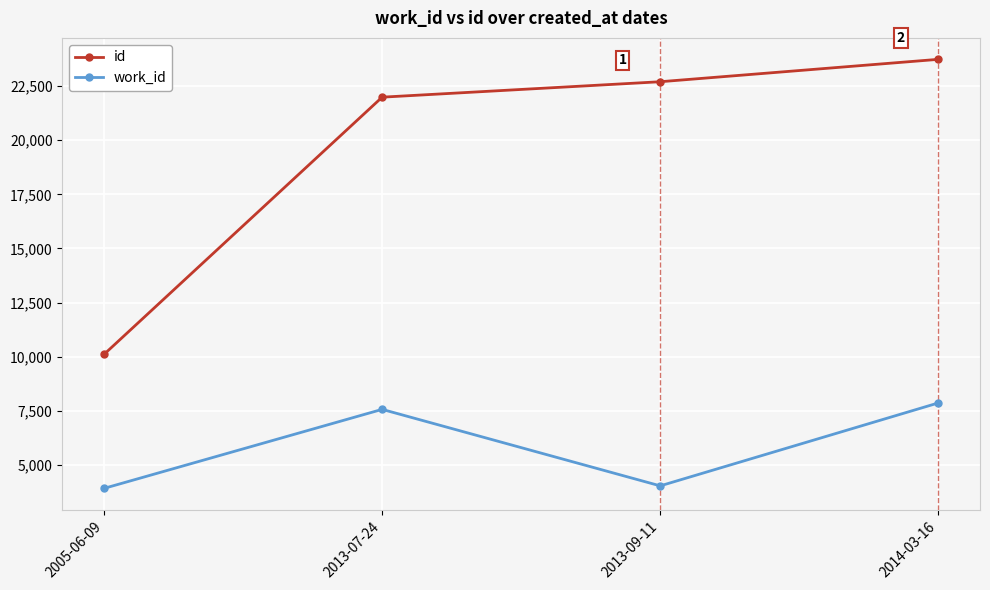

At which category is the sum across all series the highest?

2014-03-16